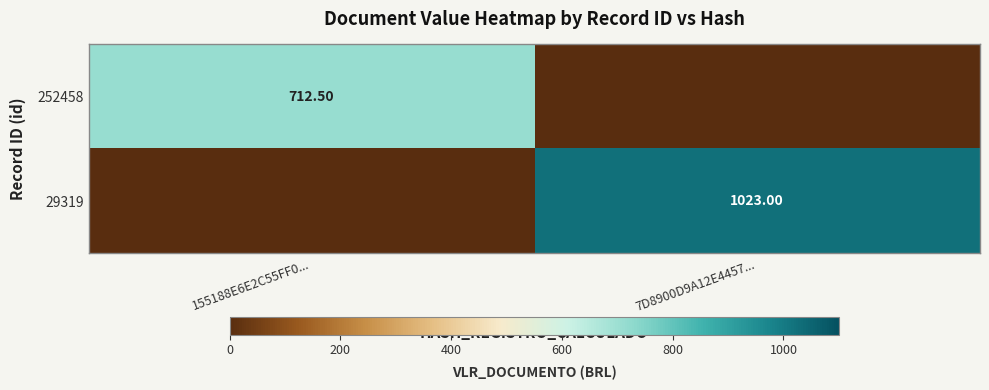

Is the value of 252458 at 155188E6E2C55FF0... greater than the value of 29319 at 155188E6E2C55FF0...?

Yes